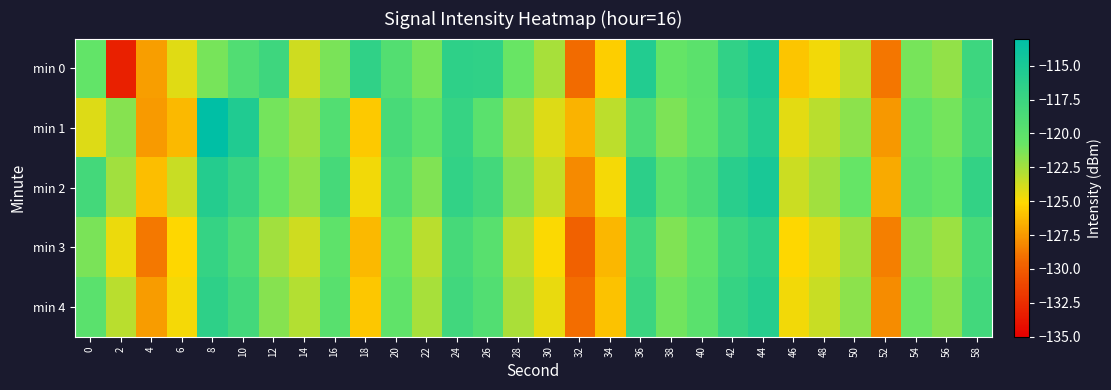

Reading left to right, extract all data points from this chart.

min 0: 0=-120.4	2=-133.2	4=-127.3	6=-124.2	8=-121.2	10=-119.2	12=-117.8	14=-123.7	16=-121.3	18=-116.6	20=-119.3	22=-121.2	24=-116.6	26=-116.7	28=-120.8	30=-122.6	32=-129.3	34=-125.5	36=-115.7	38=-120.6	40=-119.9	42=-116.7	44=-115.3	46=-125.8	48=-124.7	50=-123.1	52=-128.9	54=-121.2	56=-121.9	58=-117.7
min 1: 0=-124.1	2=-121.6	4=-127.5	6=-126.3	8=-113.0	10=-115.4	12=-121.1	14=-122.3	16=-119.2	18=-125.7	20=-118.5	22=-120.1	24=-117.2	26=-119.8	28=-122.3	30=-124.1	32=-126.5	34=-123.2	36=-118.9	38=-121.4	40=-120.1	42=-117.8	44=-115.9	46=-124.3	48=-123.1	50=-121.8	52=-127.6	54=-120.3	56=-121.1	58=-118.2
min 2: 0=-118.2	2=-122.4	4=-126.1	6=-123.5	8=-115.8	10=-117.3	12=-120.6	14=-121.9	16=-118.4	18=-124.7	20=-119.2	22=-121.5	24=-116.8	26=-118.1	28=-121.6	30=-123.4	32=-128.1	34=-124.8	36=-116.4	38=-119.9	40=-118.7	42=-116.1	44=-114.9	46=-123.6	48=-122.4	50=-120.7	52=-126.9	54=-119.8	56=-120.6	58=-116.9
min 3: 0=-121.3	2=-124.6	4=-128.8	6=-125.2	8=-117.1	10=-118.9	12=-122.4	14=-123.7	16=-120.2	18=-126.3	20=-120.8	22=-123.1	24=-118.4	26=-119.7	28=-123.2	30=-125.0	32=-129.7	34=-126.4	36=-118.0	38=-121.5	40=-120.3	42=-117.7	44=-116.5	46=-125.2	48=-124.0	50=-122.3	52=-128.5	54=-121.4	56=-122.2	58=-118.5
min 4: 0=-119.8	2=-123.1	4=-127.4	6=-124.8	8=-116.6	10=-118.1	12=-121.6	14=-122.9	16=-119.7	18=-125.8	20=-120.3	22=-122.6	24=-117.9	26=-119.2	28=-122.7	30=-124.5	32=-129.2	34=-125.9	36=-117.5	38=-121.0	40=-119.8	42=-117.2	44=-116.0	46=-124.7	48=-123.5	50=-121.8	52=-128.0	54=-120.9	56=-121.7	58=-118.0